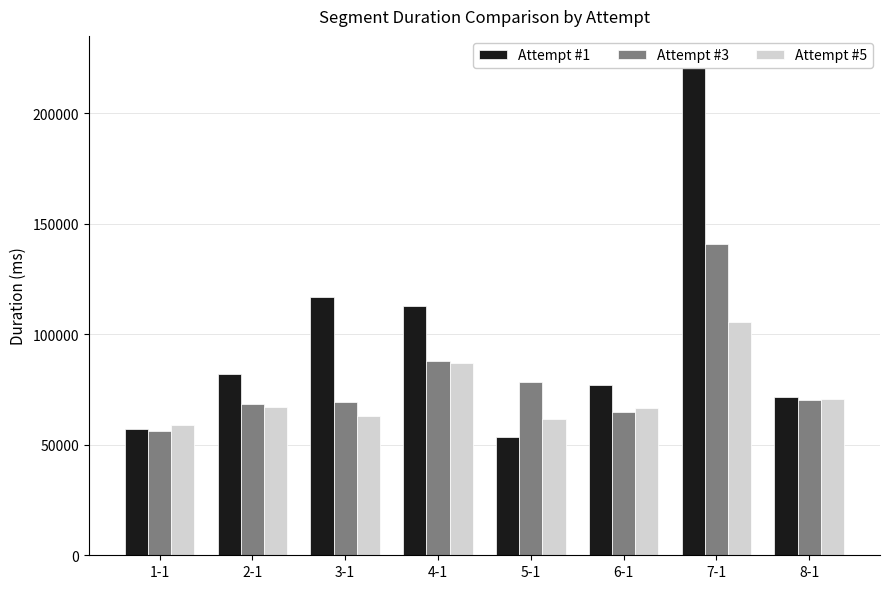

What is the label of the 6th bar from the right?

3-1